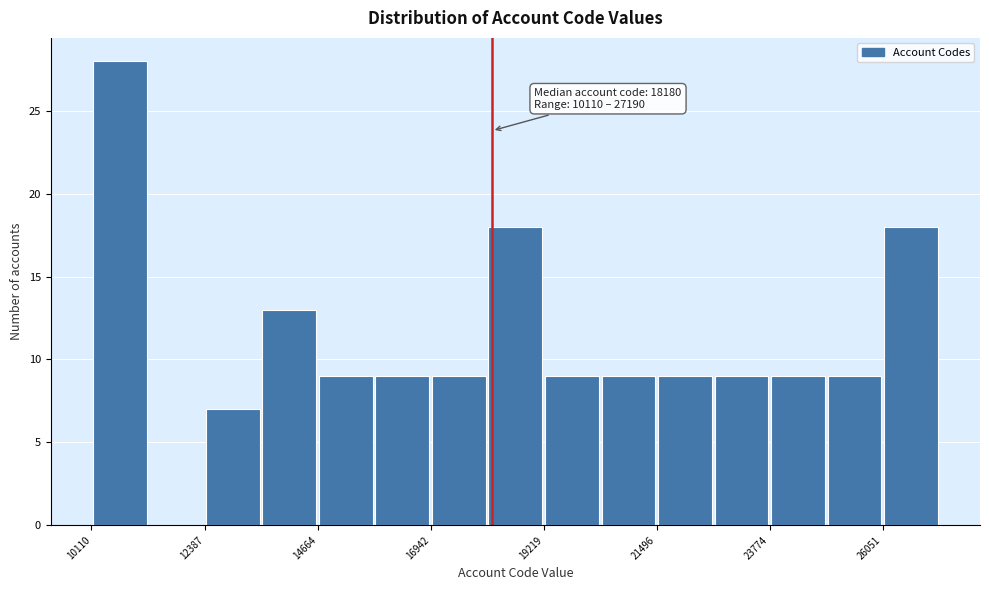

Around what value on the x-axis is the tallest bar? Give the approximate position of its centre, as read against the axis.

10500